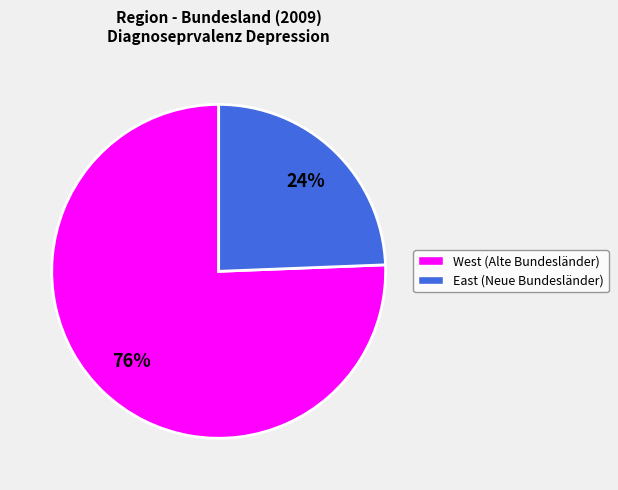

To the nearest percent, what is the average slice percentage?

50%